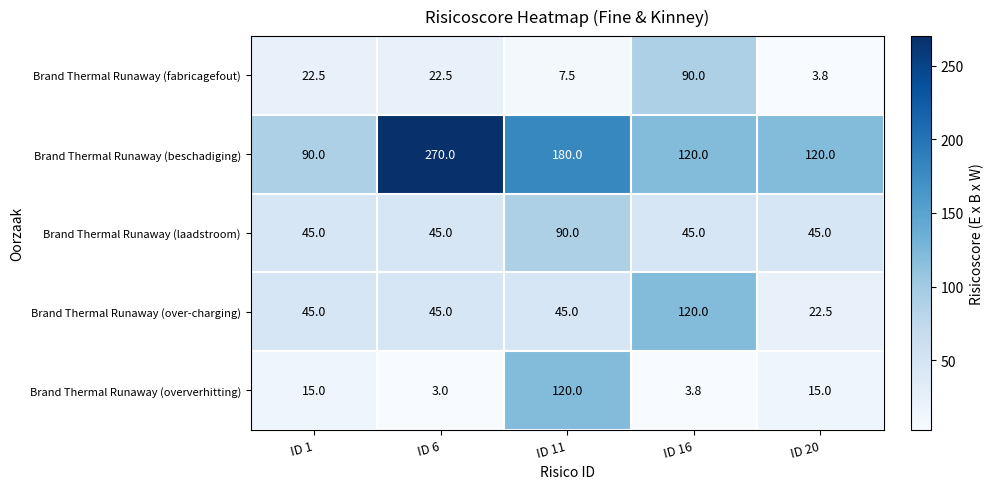

What is the average value of the Brand Thermal Runaway (laadstroom) series?

54.0